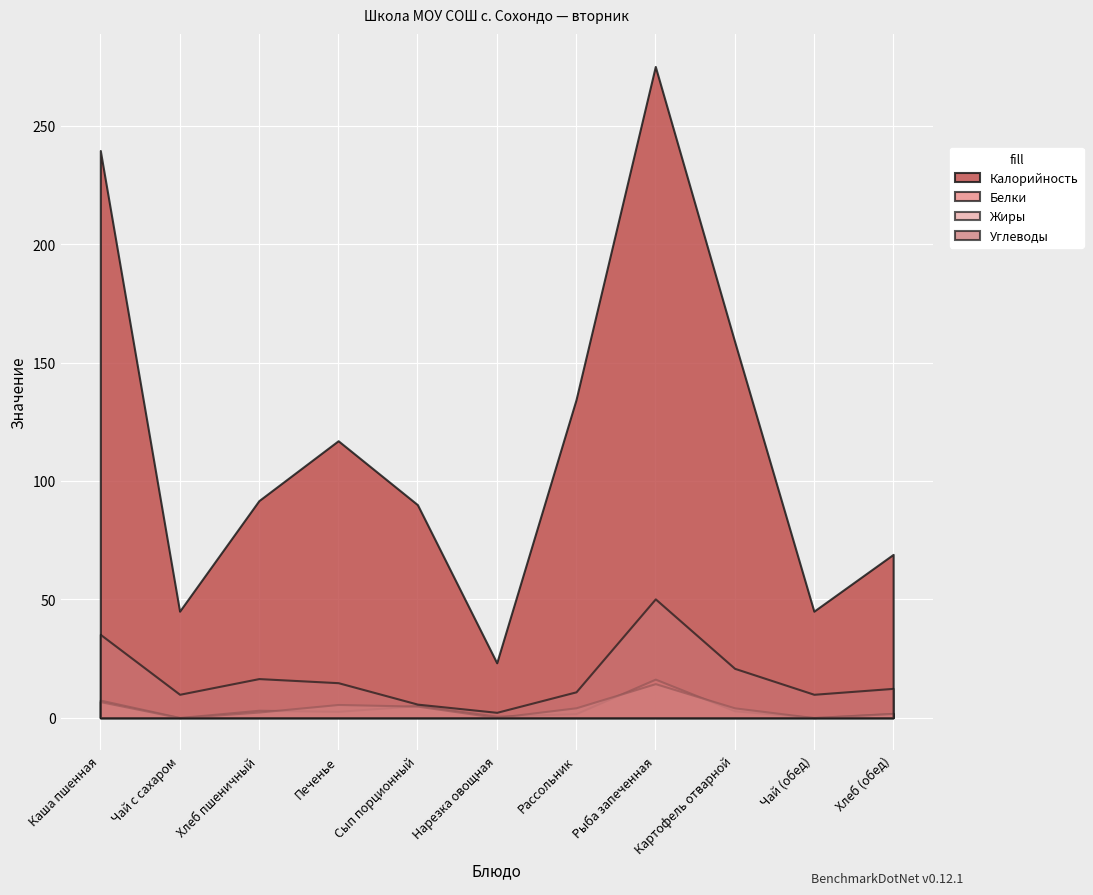

Where is Жиры nearest to the value 7?

Каша пшенная